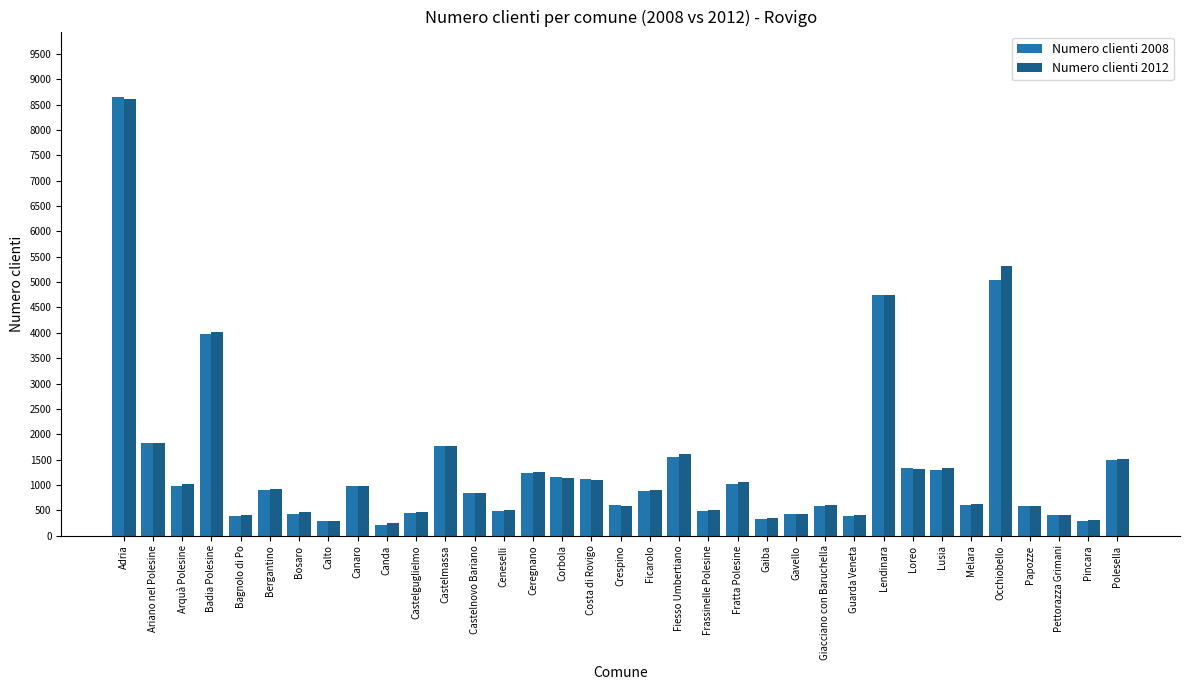

What is the difference between the second highest and second lowest values in the Numero clienti 2008 series?

4752